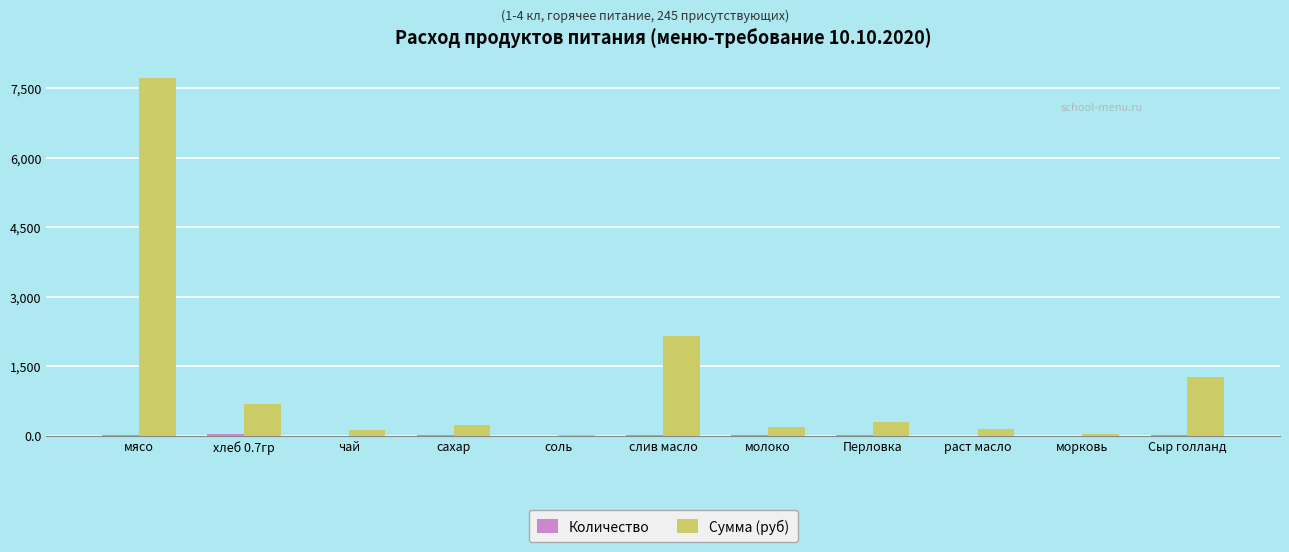

Which series changed the most between мясо and Сыр голланд?

Сумма (руб)